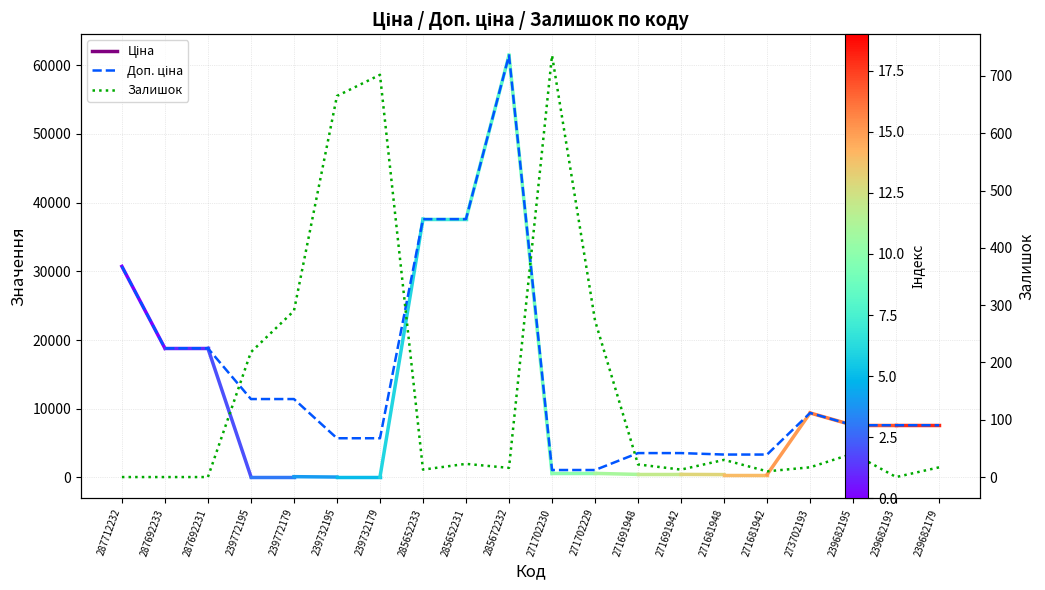

What is the difference between the maximum and second lowest values in the Доп. ціна series?

60352.6